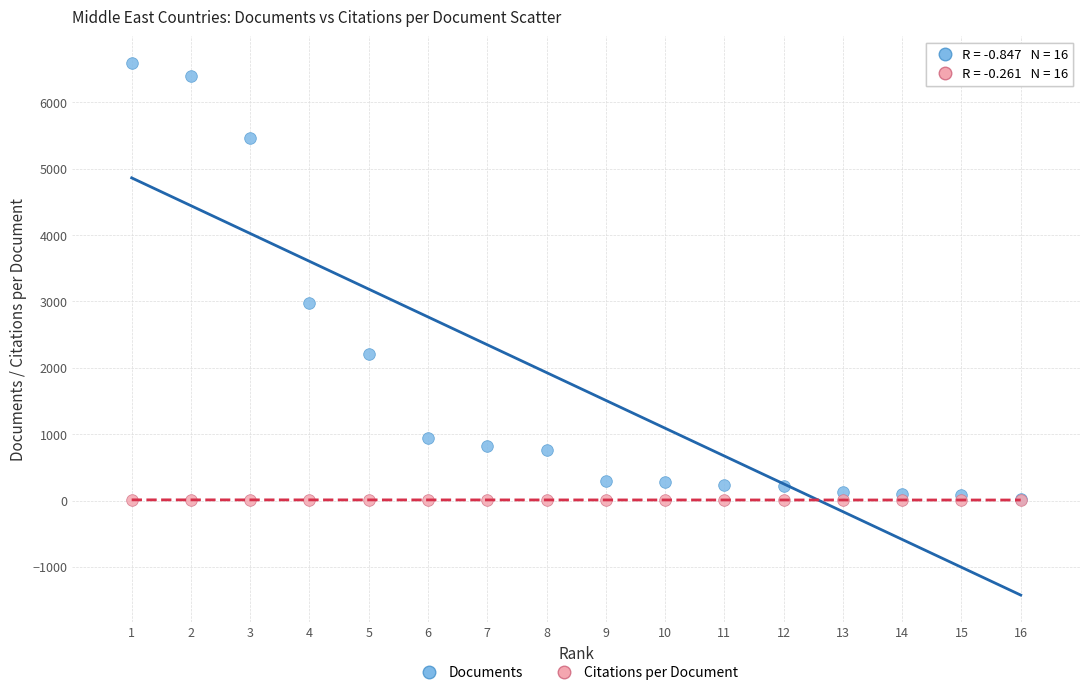

What are all the series names shown in the legend?

Documents, Citations per Document